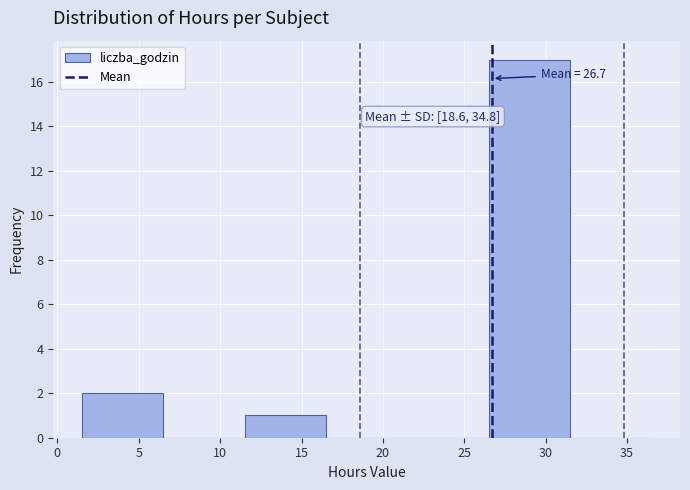

Over which range of the x-axis is the bar tallest?

26.5 to 31.5